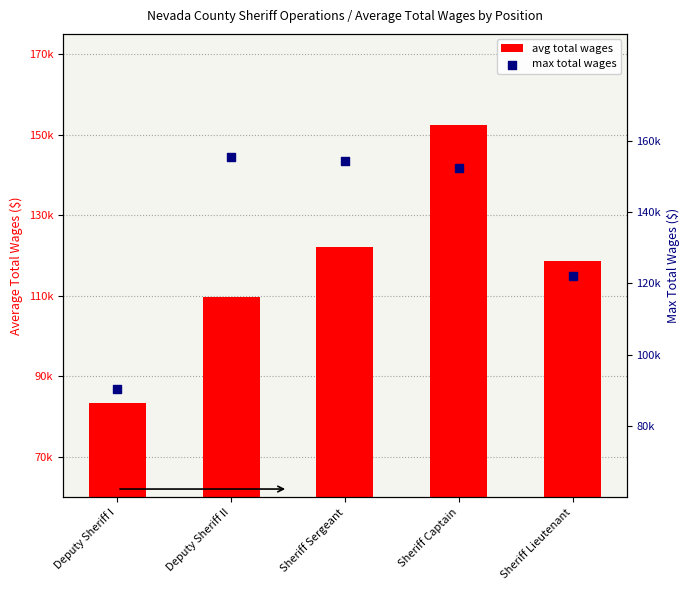

What is the total value across all series at Deputy Sheriff II?

265217.3